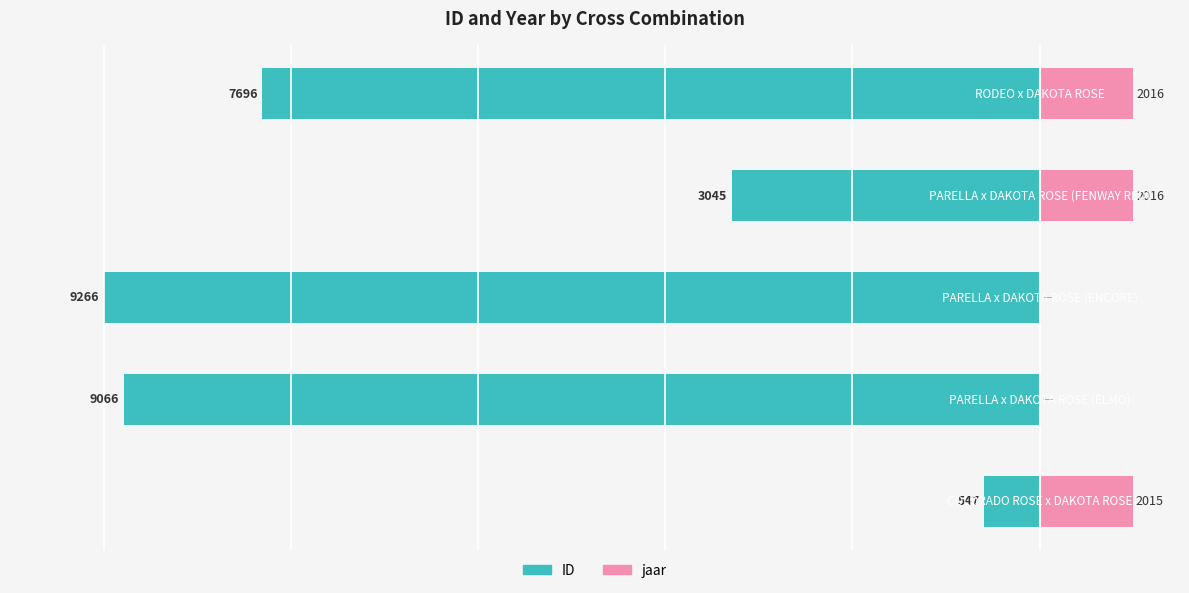

What is the difference between the highest and lowest values at 0?

15.9